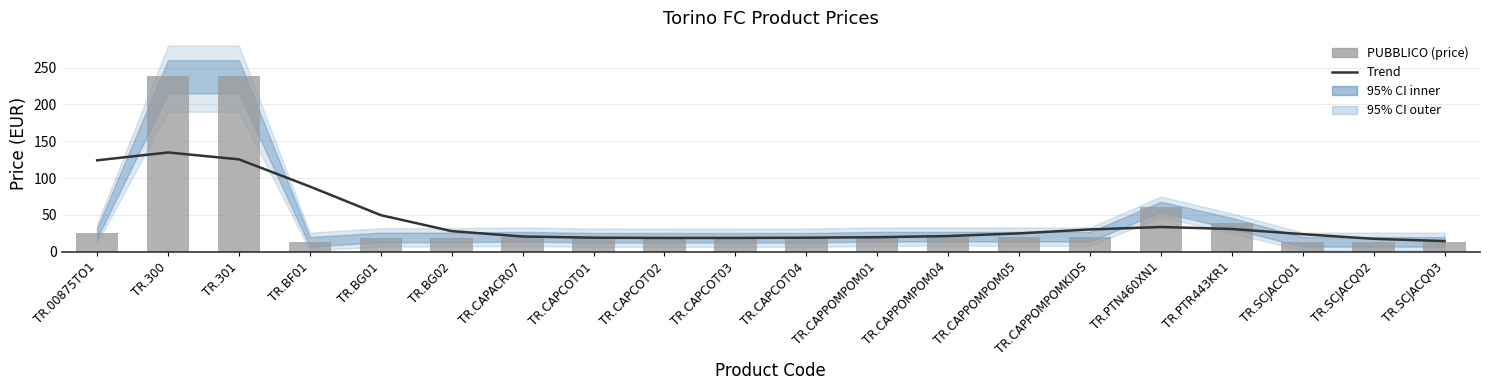

What is the spread (max minus min) of values at TR.CAPCOT01?

0.6